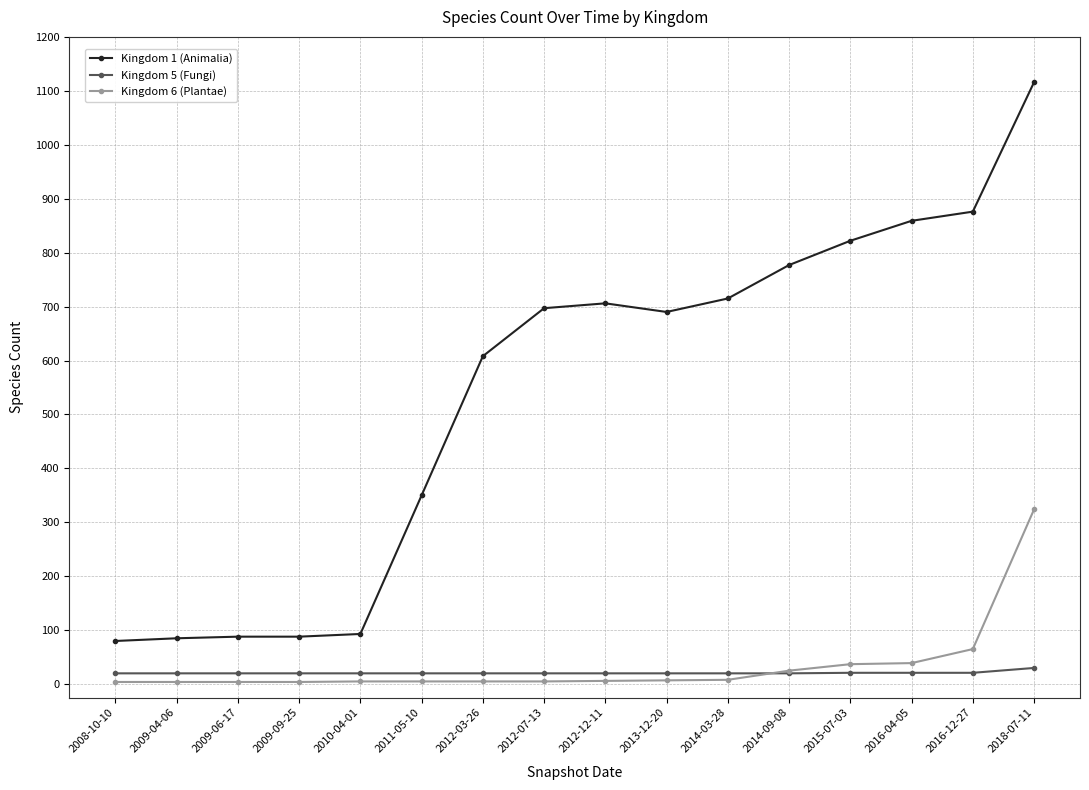

What is the sum of the Kingdom 5 (Fungi) values at 2018-07-11 and 2010-04-01?

50